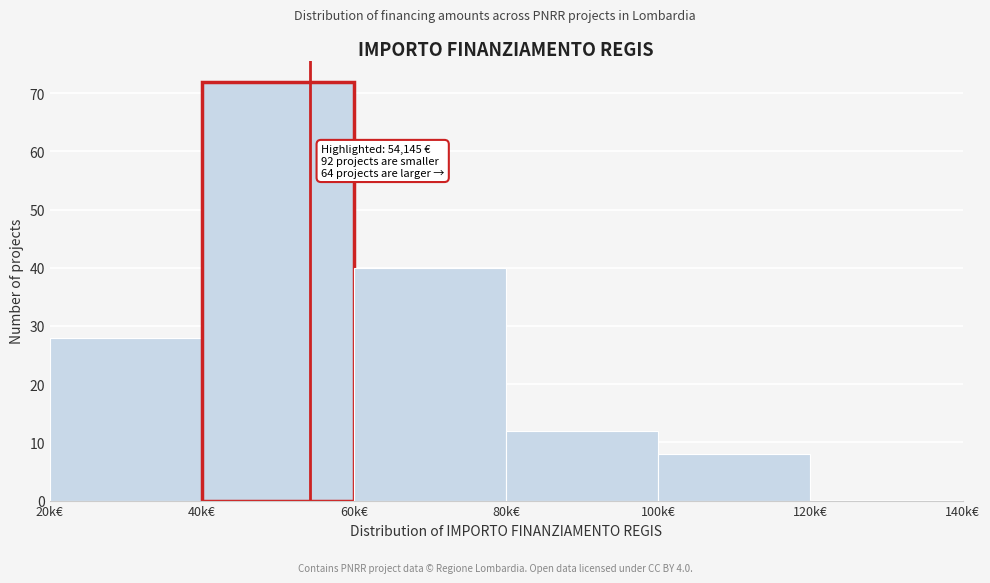

Reading left to right, list all the values displayed in this chart.

20k€=28	40k€=72	60k€=40	80k€=12	100k€=8	120k€=0